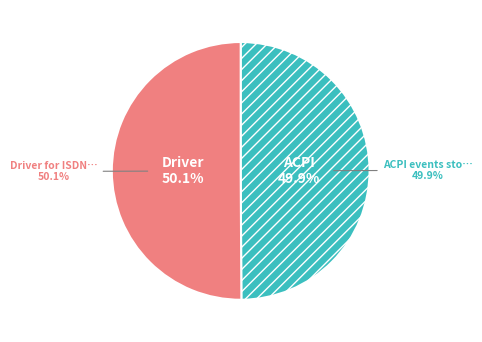

What is the smallest slice in the pie chart?

ACPI events stop work